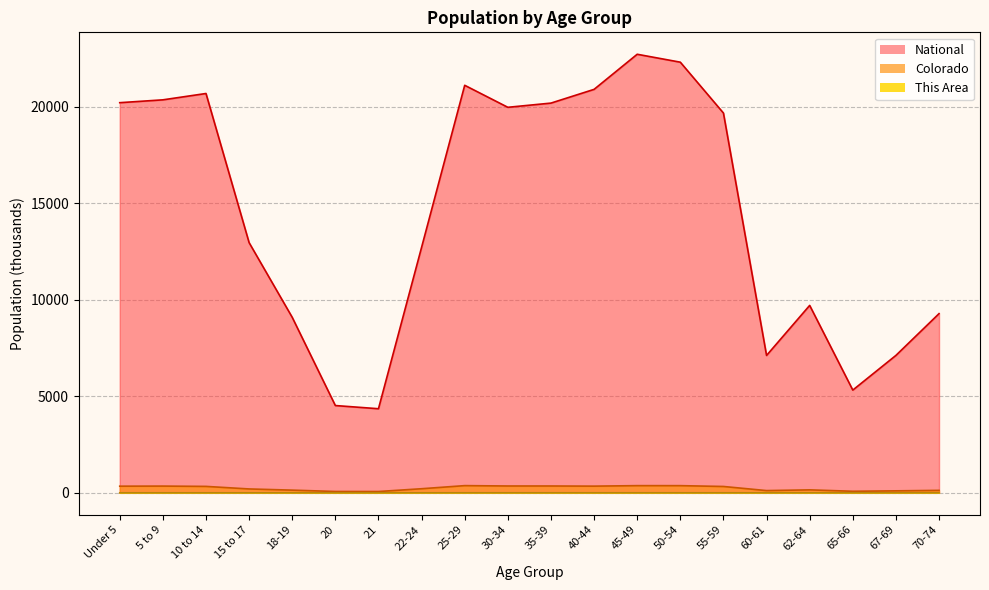

How many series are shown in this chart?

3